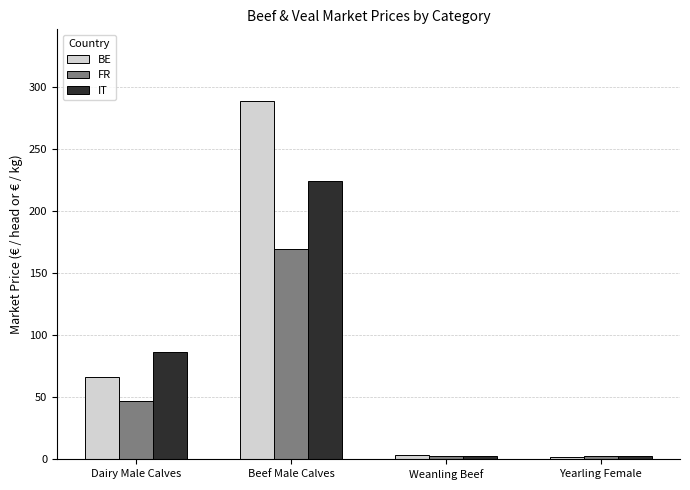

What is the total value across all series at Beef Male Calves?

680.9